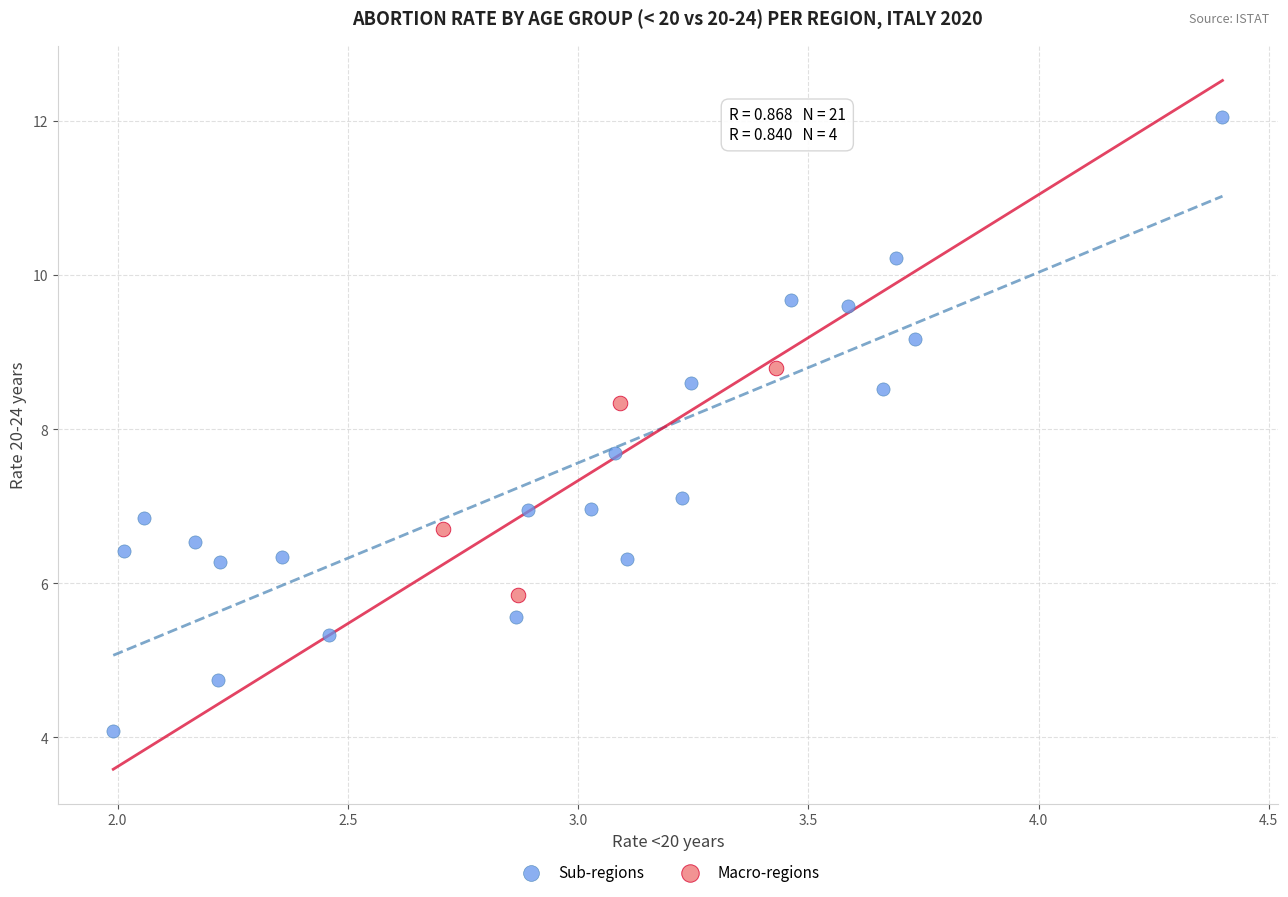

Which series has the widest spread of Y values?

Sub-regions